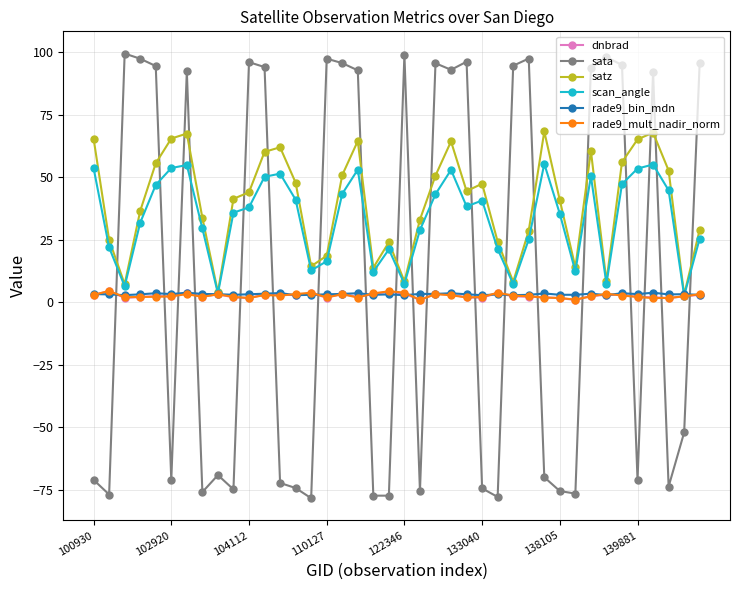

True or false: scan_angle has more than 1 interior local peaks.

True